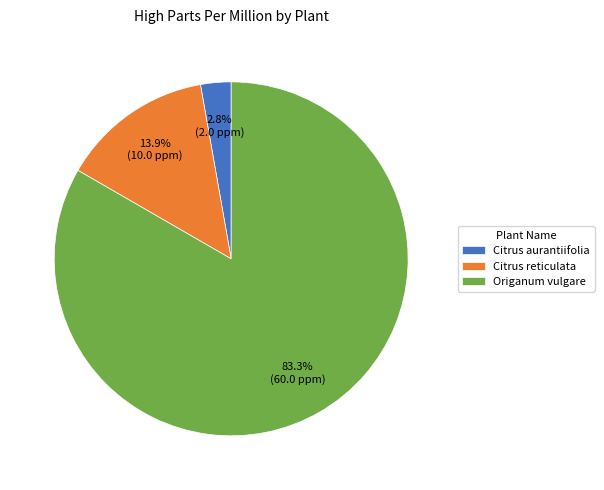

How much of the chart is everything except Citrus reticulata?

86.1%